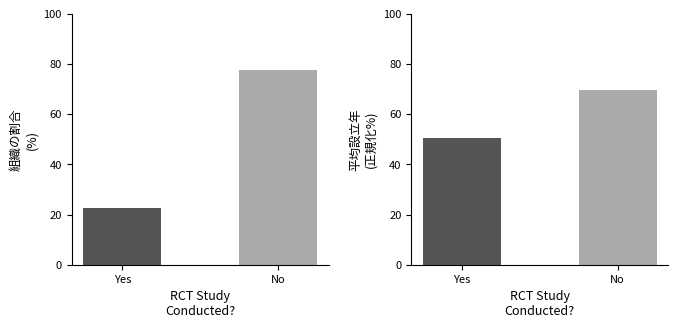

What is the difference between the maximum and minimum values in the Avg Year Started series?

19.1